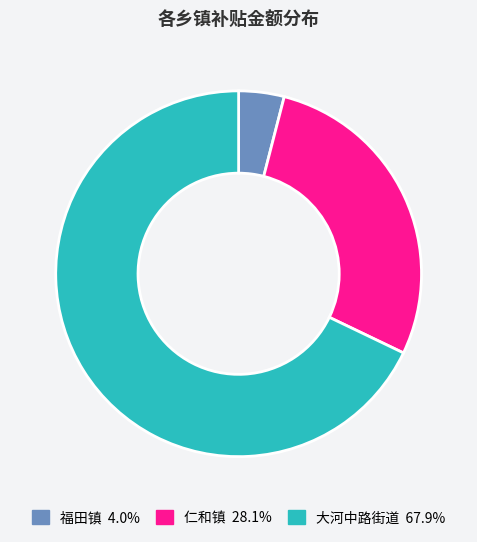

Do 福田镇 and 大河中路街道 together represent more than half of the pie?

Yes